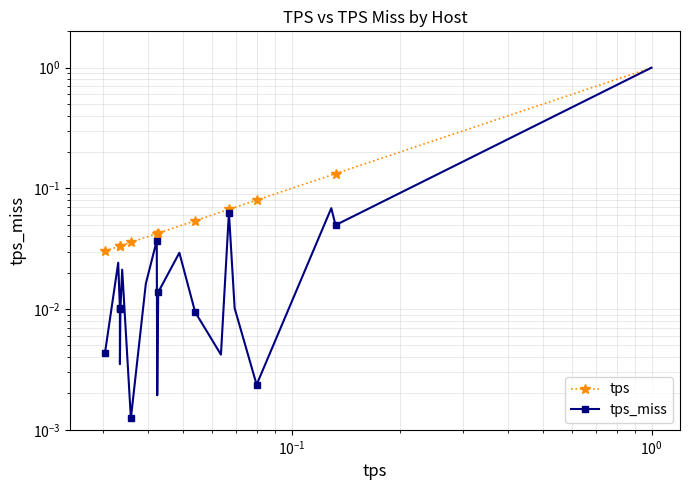

True or false: tps_miss and tps cross at least once.

False